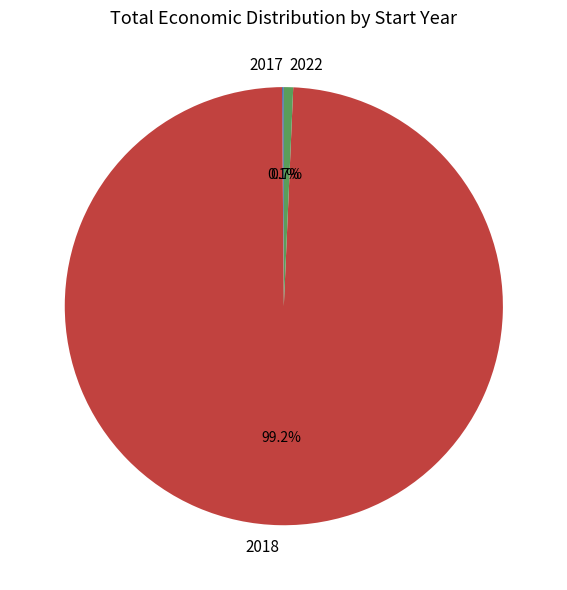

Between 2022 and 2018, which is larger?

2018